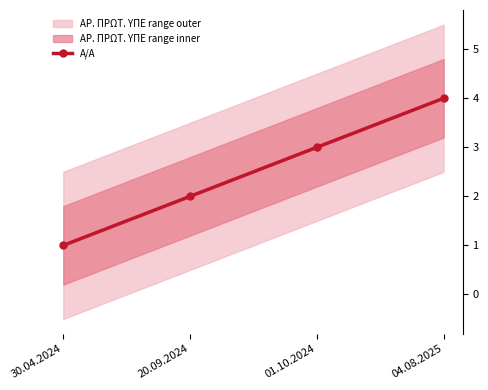

Between 20.09.2024 and 04.08.2025, which is larger?

04.08.2025